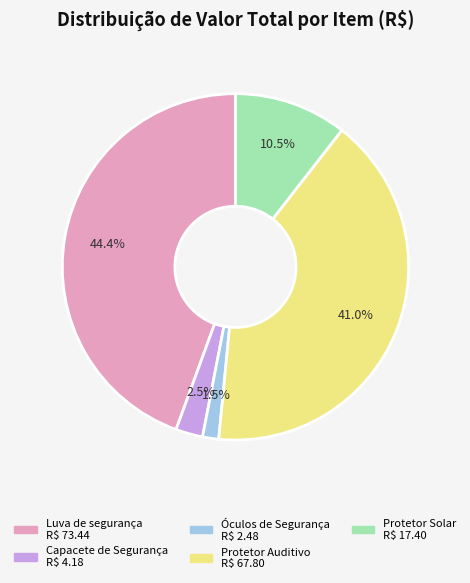

Which category has the smallest portion of the pie?

Óculos de Segurança